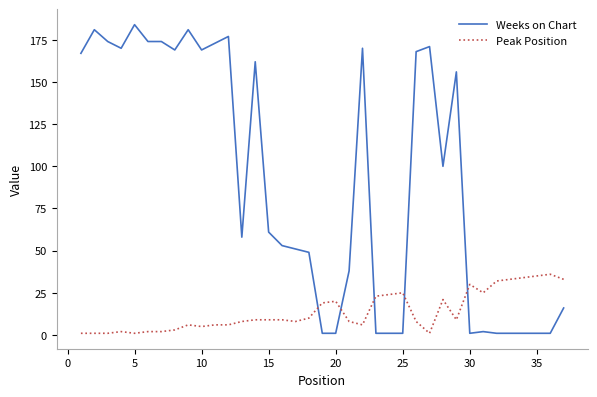

What is the lowest value of the Peak Position series?

1